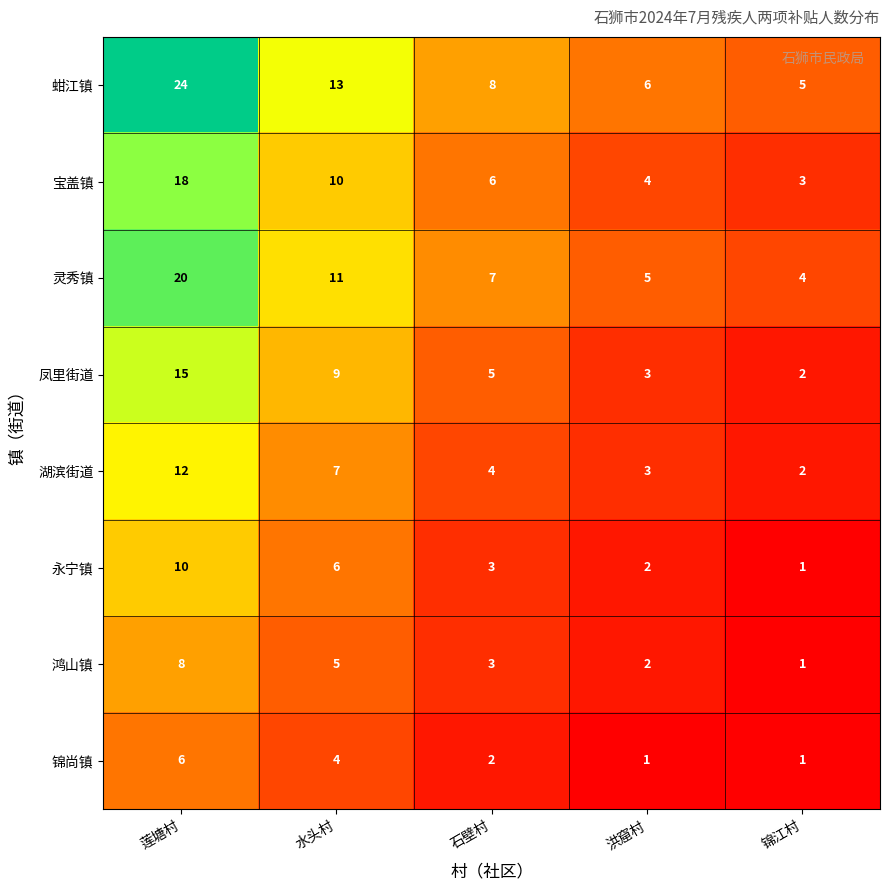

At which category is the sum across all series the highest?

莲塘村